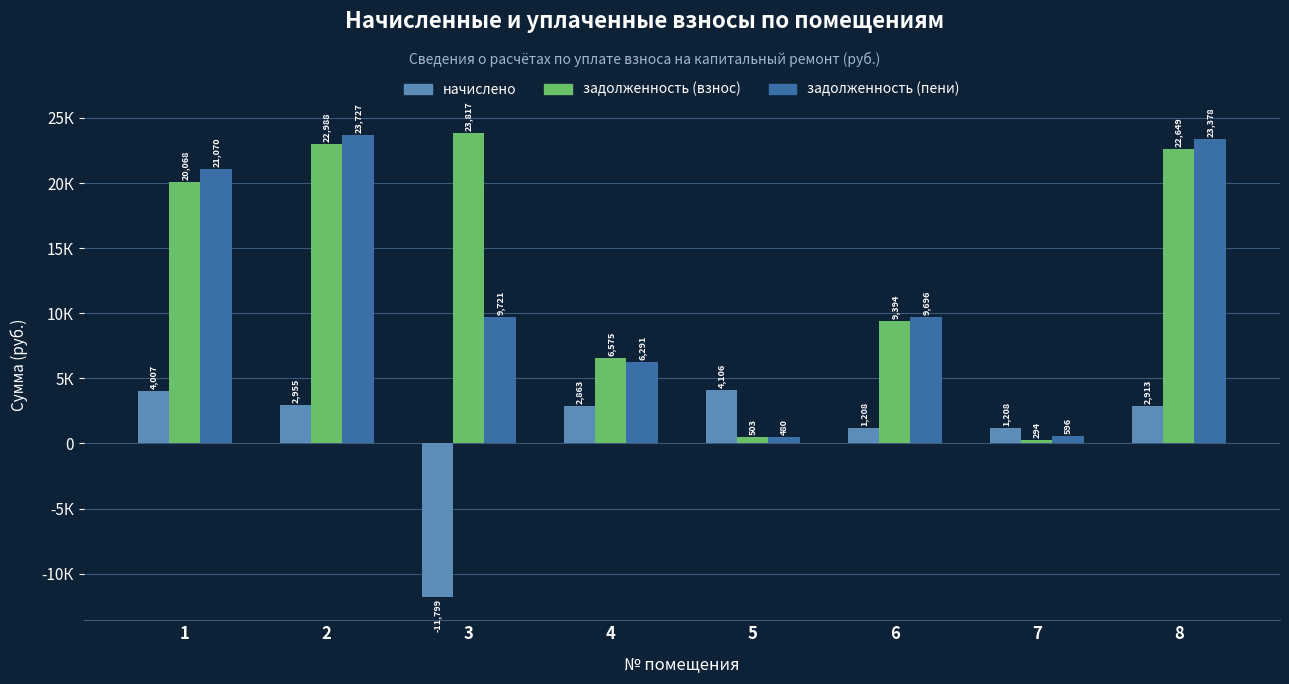

Reading left to right, what are all the values shown in this chart?

начислено: 4006.7	2955.2	-11799.2	2863.0	4106.2	1207.7	1207.7	2912.6
задолженность (взнос): 20068.2	22987.8	23817.0	6574.8	503.1	9394.2	294.2	22649.5
задолженность (пени): 21069.8	23726.6	9721.5	6290.5	479.6	9696.1	596.1	23377.6